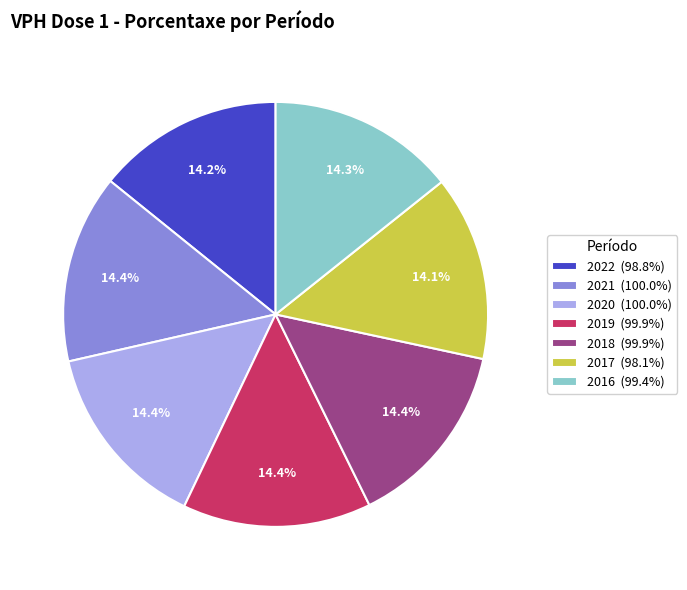

Does any single category account for the majority?

No